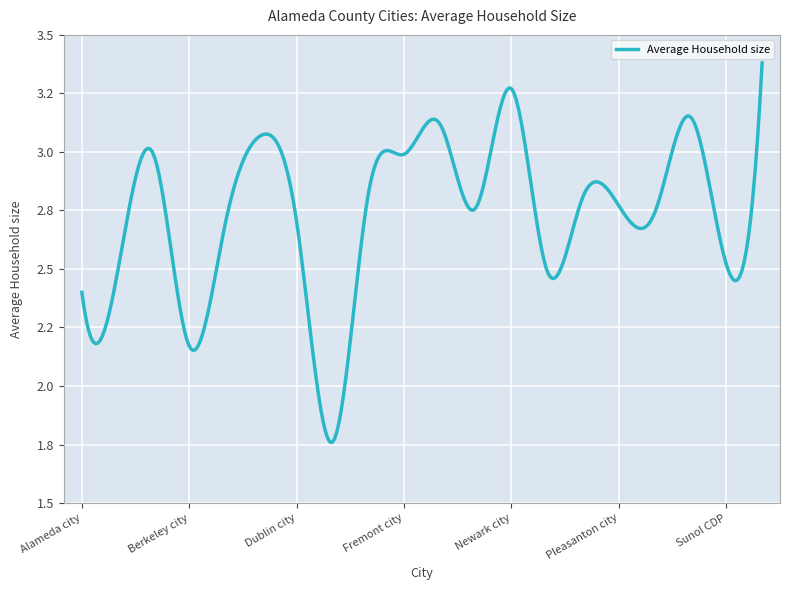

True or false: the data has more than 1 interior local peaks.

True